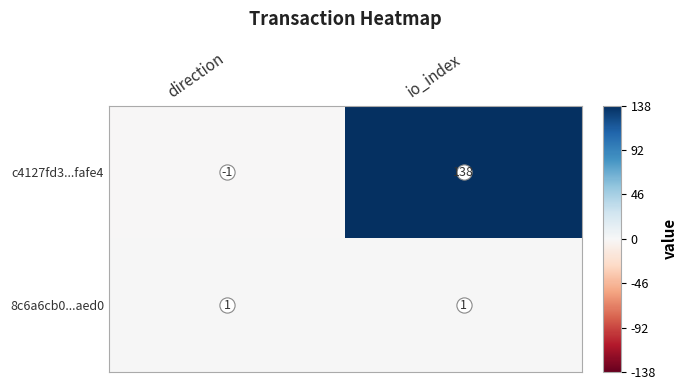

Which series has the largest total across all categories?

c4127fd3...fafe4